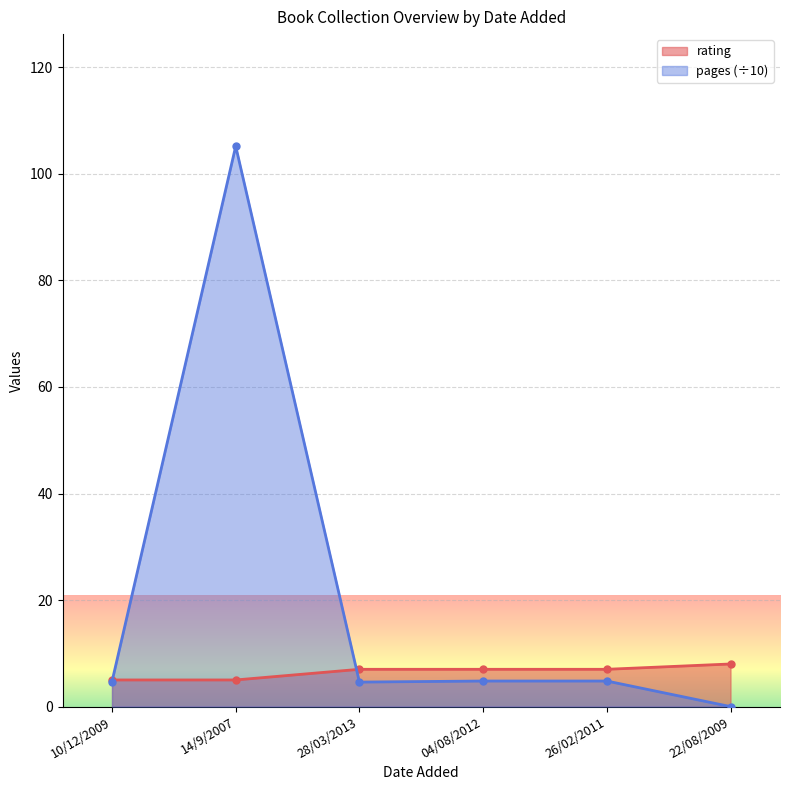

Is it true that rating equals 5.0 at 10/12/2009?

True